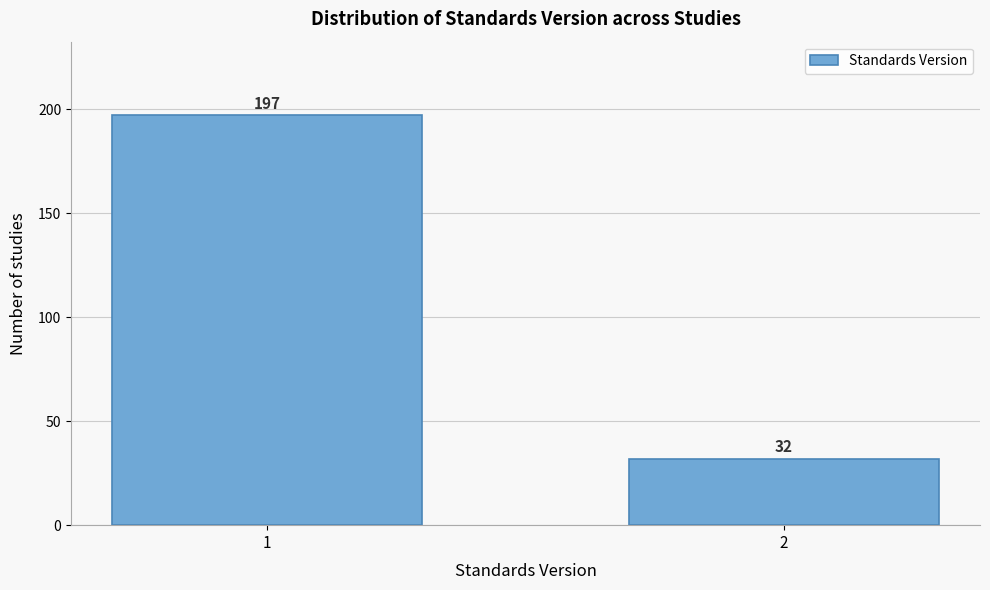

Reading left to right, what are all the values shown in this chart?

197	32